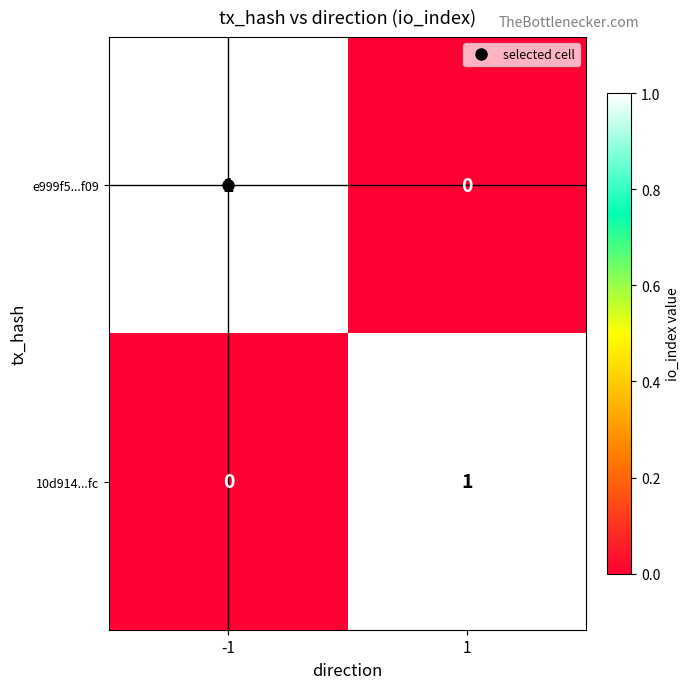

What is the greatest value displayed?

1